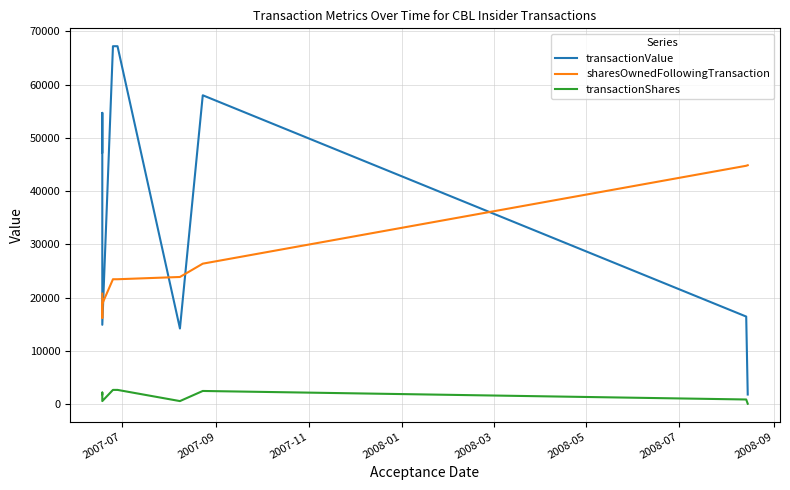

True or false: transactionValue and transactionShares intersect in this chart.

False